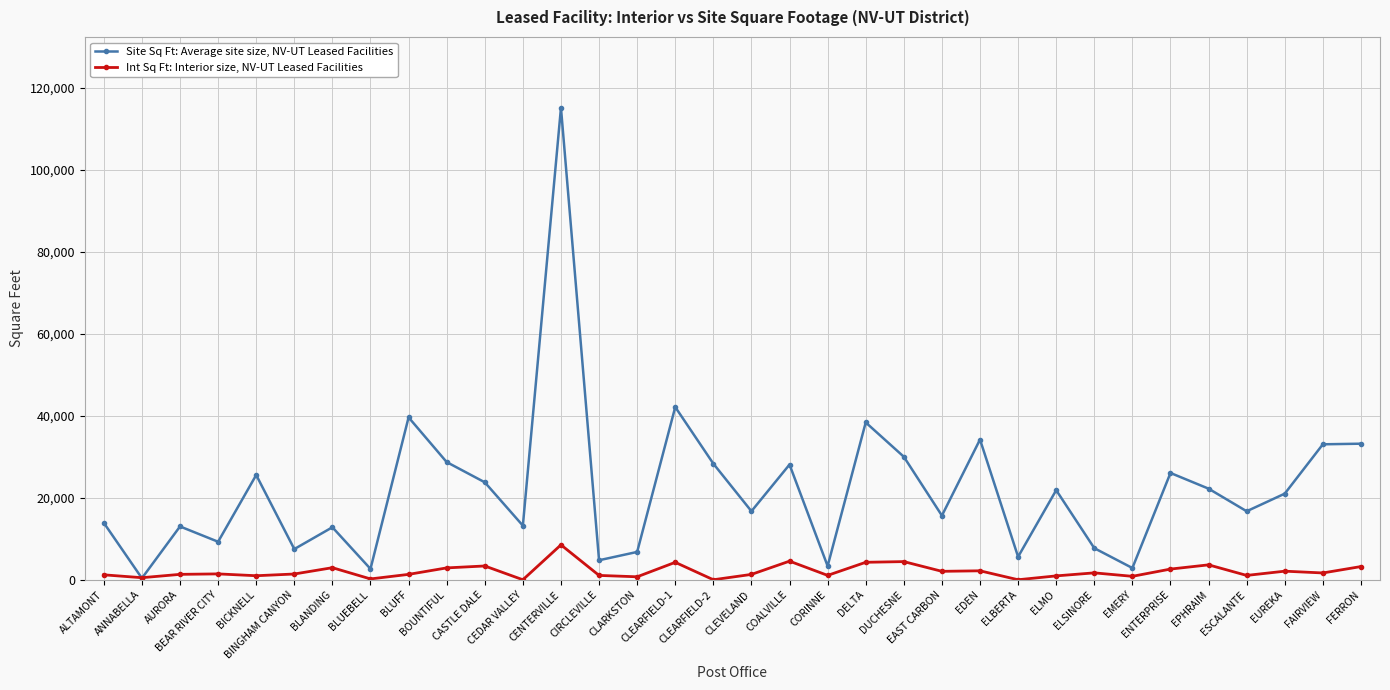

Which series has the largest range (max minus min)?

Site Sq Ft: Average site size, NV-UT Leased Facilities